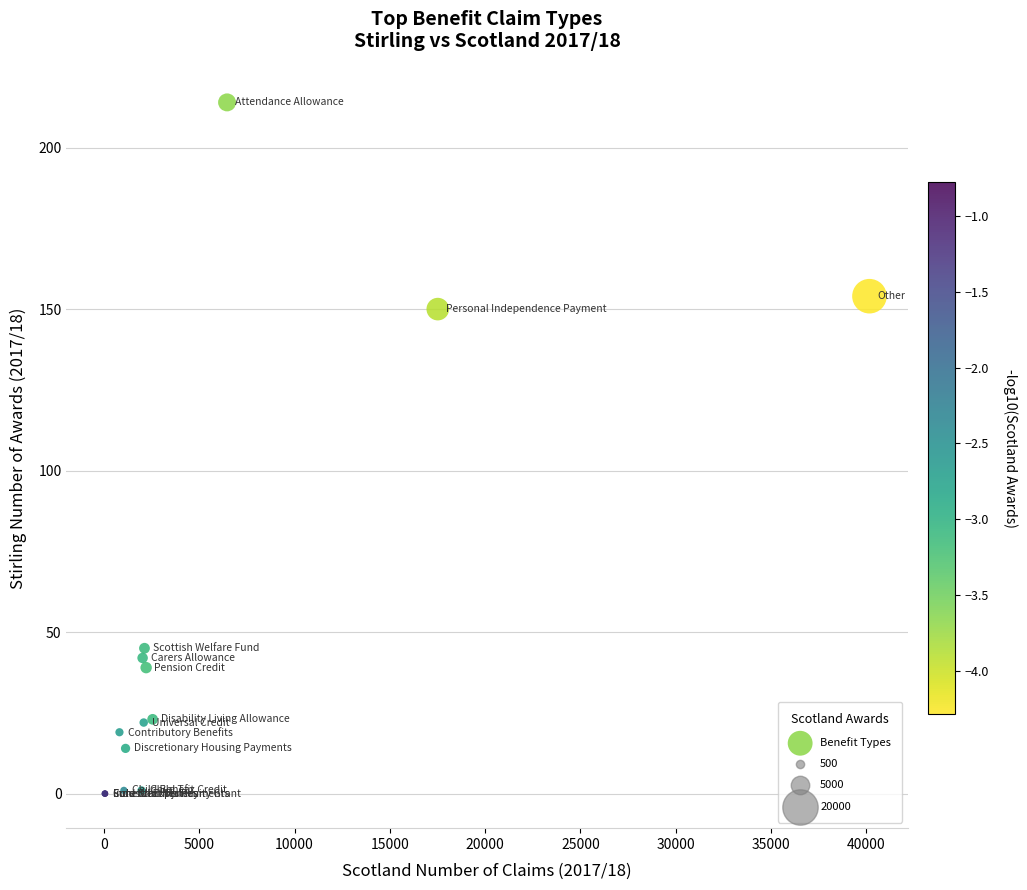

What Y value in the scatter plot is closest to 107?

150